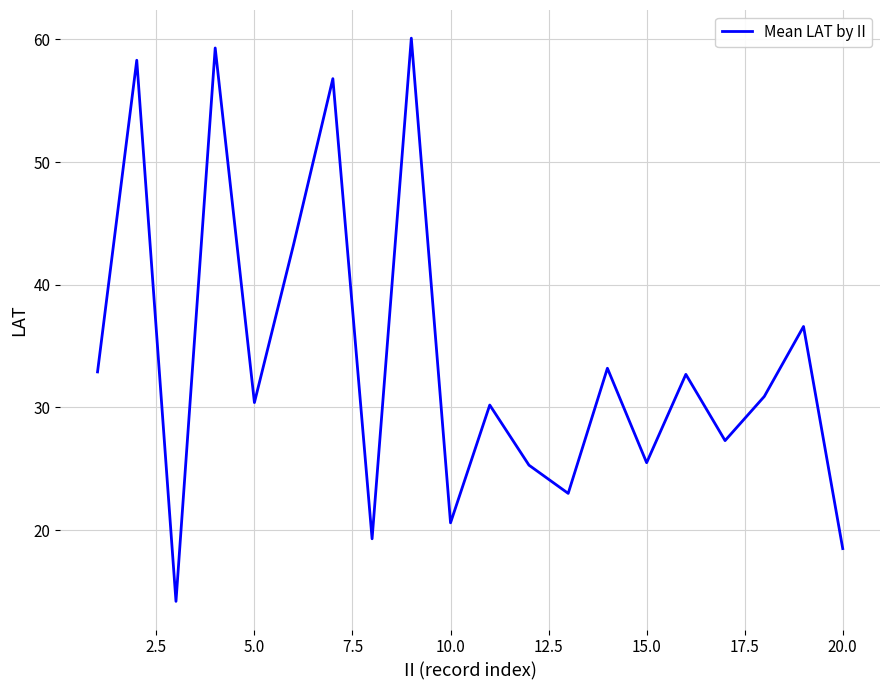

What is the minimum value shown in the chart?

14.2